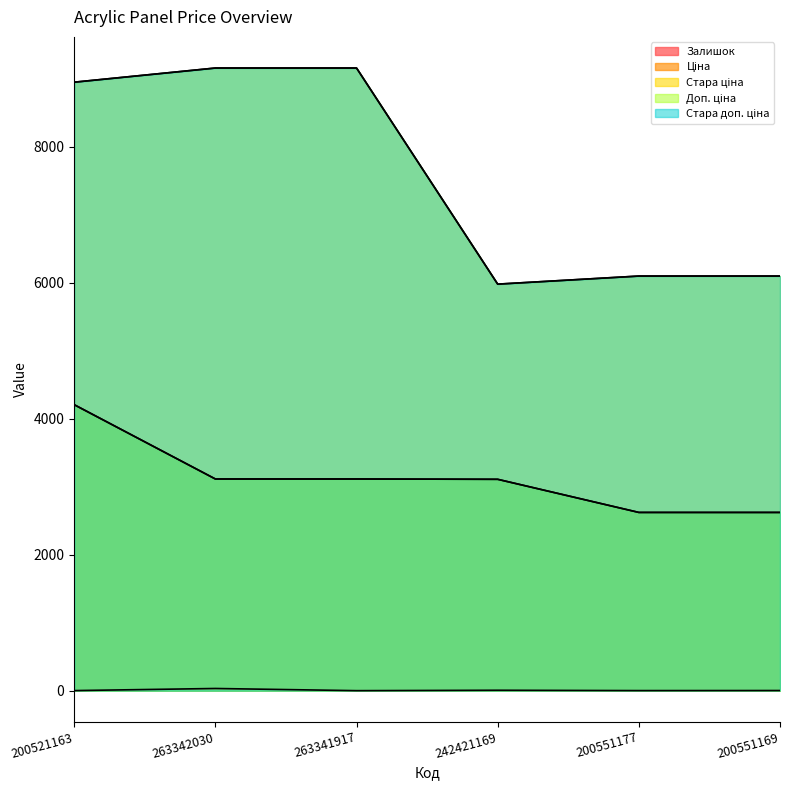

True or false: Стара ціна and Ціна intersect in this chart.

False